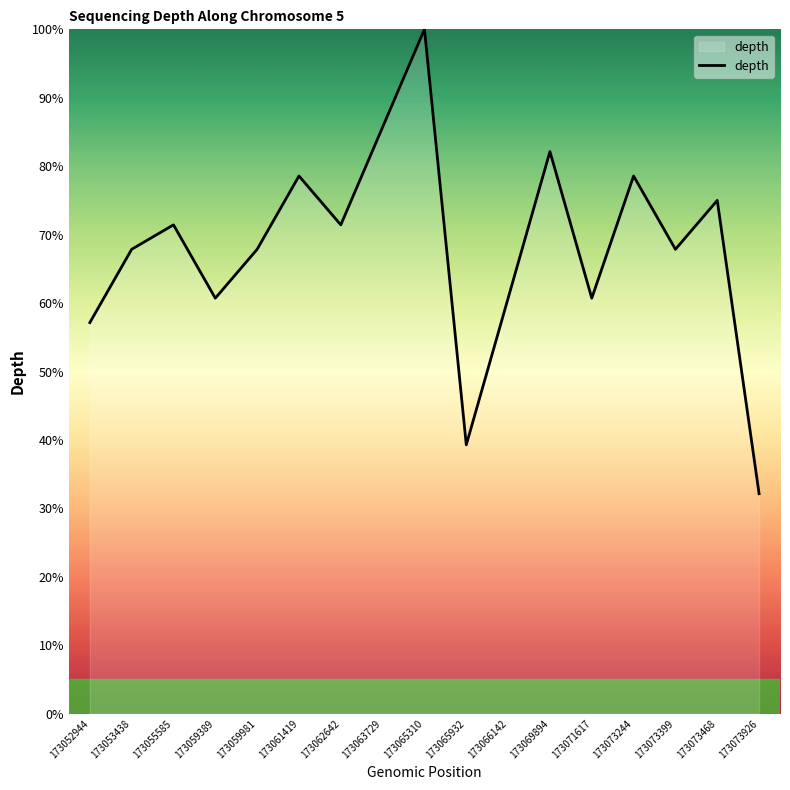

Reading left to right, transcribe all the data shown in this chart.

173052944=57.1	173053438=67.9	173055585=71.4	173059389=60.7	173059981=67.9	173061419=78.6	173062642=71.4	173063729=85.7	173065310=100.0	173065932=39.3	173066142=60.7	173069894=82.1	173071617=60.7	173073244=78.6	173073399=67.9	173073468=75.0	173073926=32.1